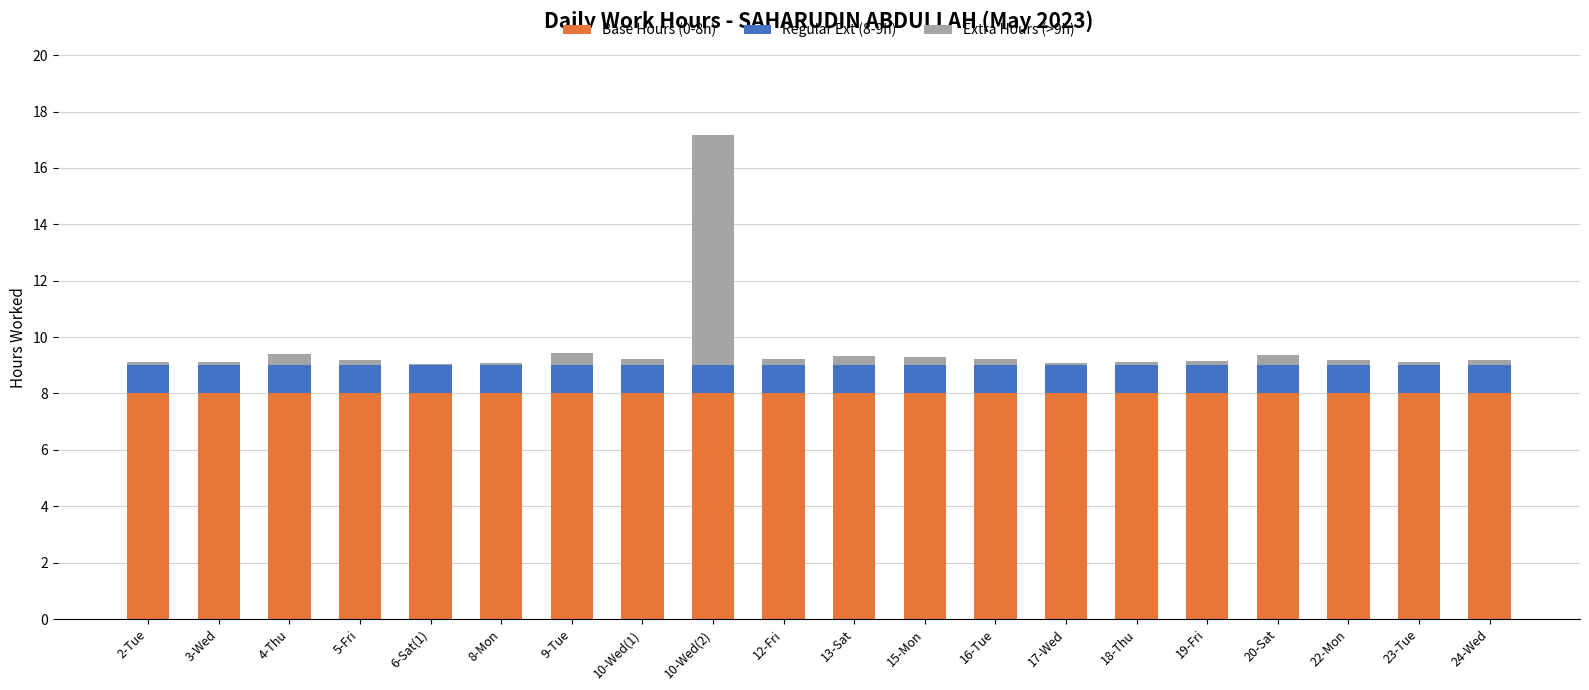

True or false: Base Hours (0-8h) has a value of 2.0 at 20-Sat.

False